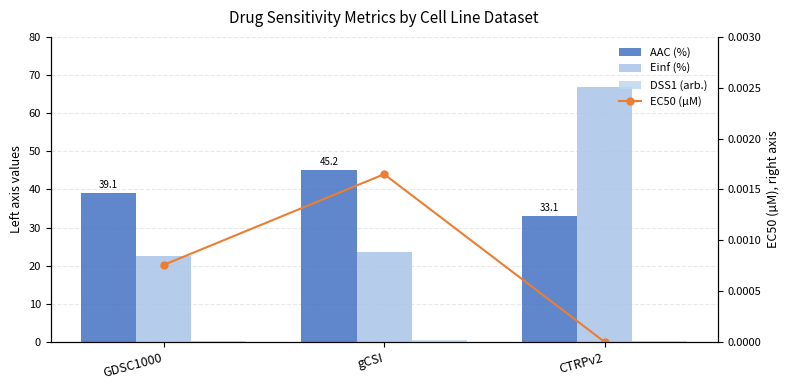

Does the chart contain stacked bars?

No